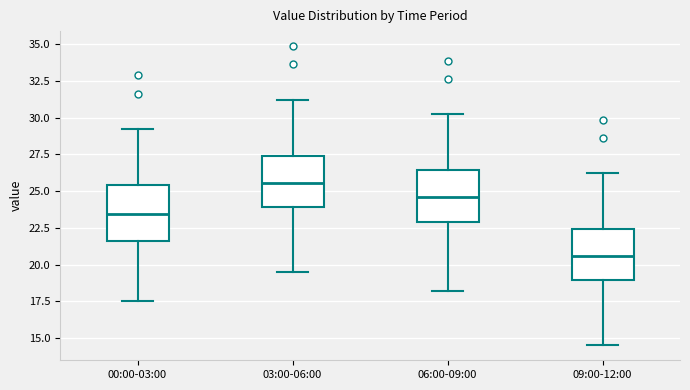

Which box's median line is the highest?

03:00-06:00